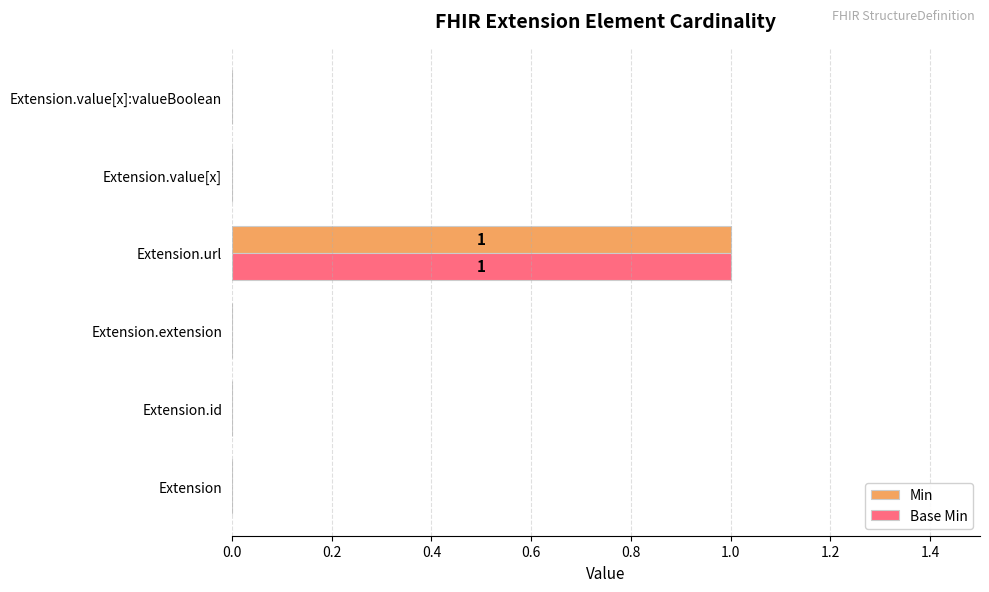

Which category has the highest value across all series?

Extension.url